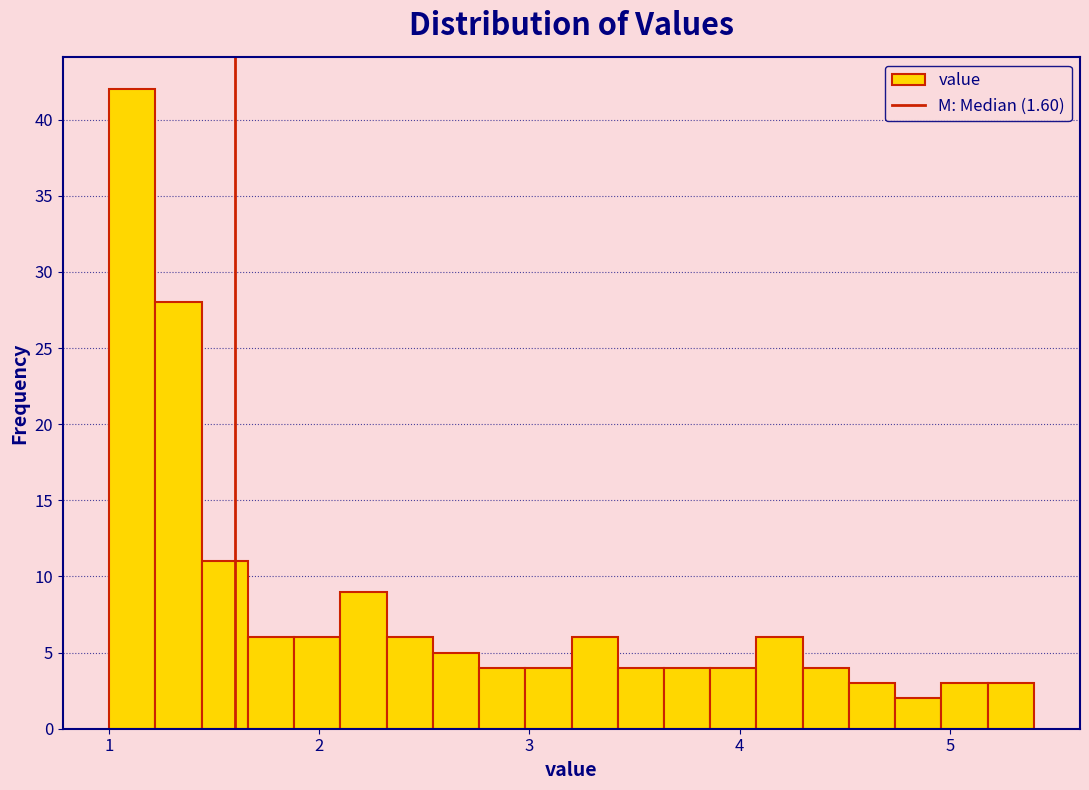

Around what value on the x-axis is the tallest bar? Give the approximate position of its centre, as read against the axis.

1.1